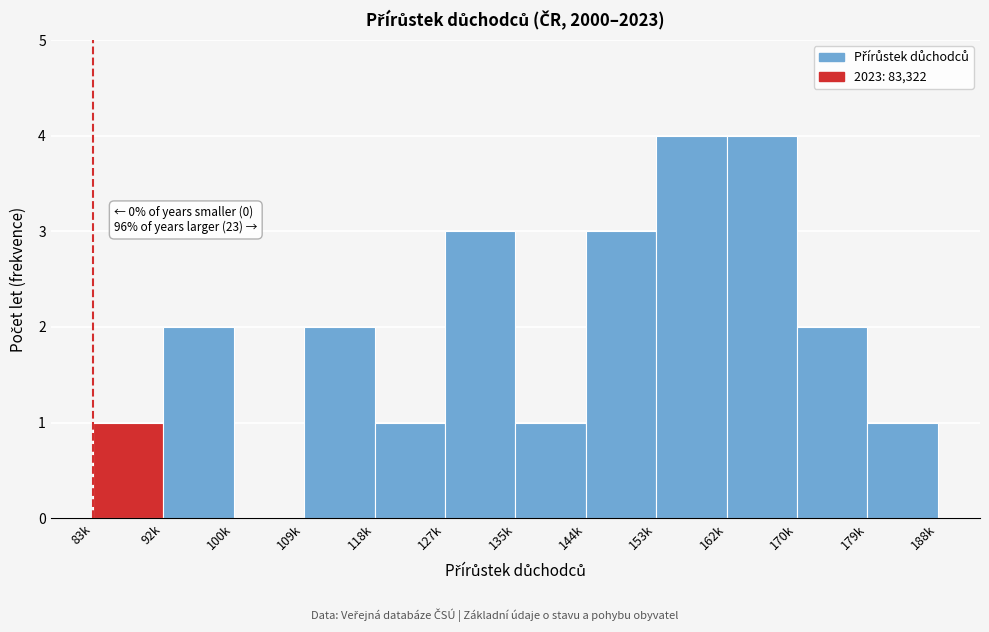

Reading right to left, transcribe all the data shown in this chart.

179k=1	170k=2	162k=4	153k=4	144k=3	135k=1	127k=3	118k=1	109k=2	100k=0	92k=2	83k=1